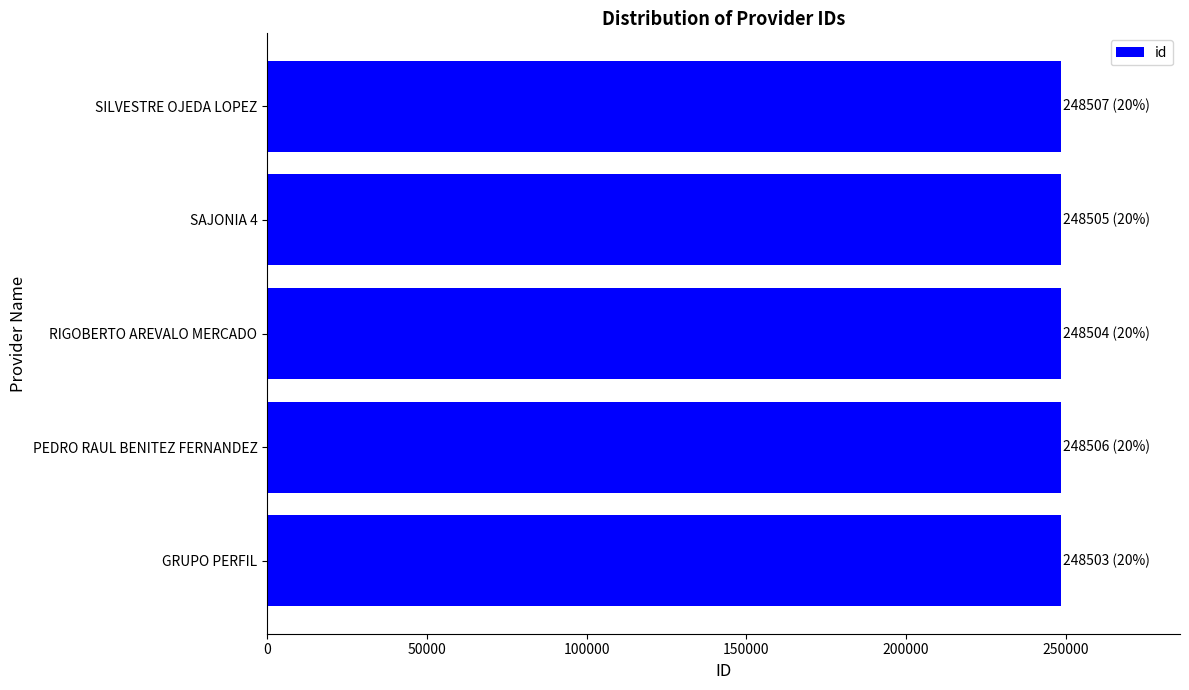

True or false: the data shows 345439 at SILVESTRE OJEDA LOPEZ.

False